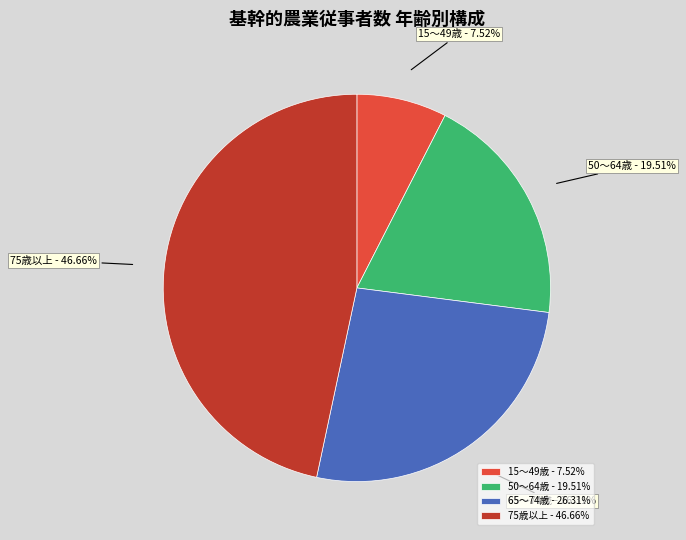

Combined, do 15～49歳 - 7.52% and 65～74歳 - 26.31% account for over 50%?

No